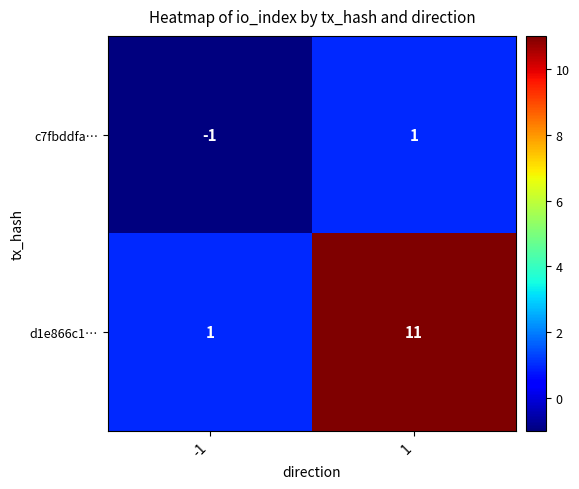

Which series has the largest total across all categories?

d1e866c1…